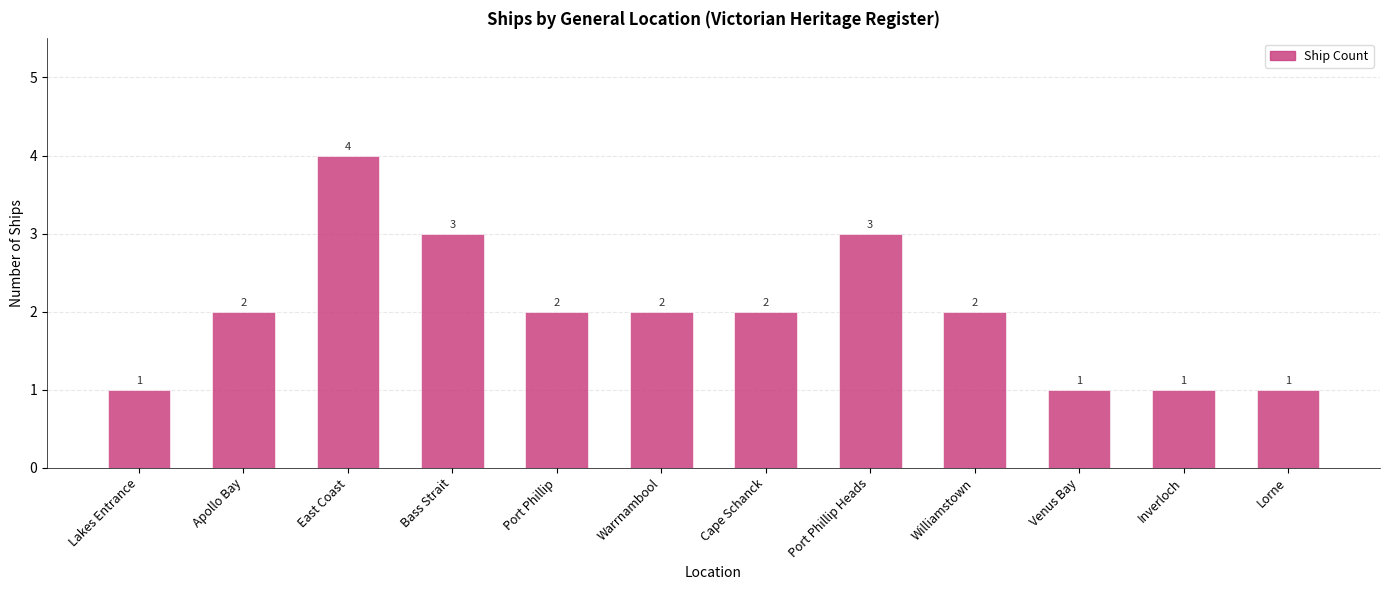

What is the label of the 7th bar from the left?

Cape Schanck